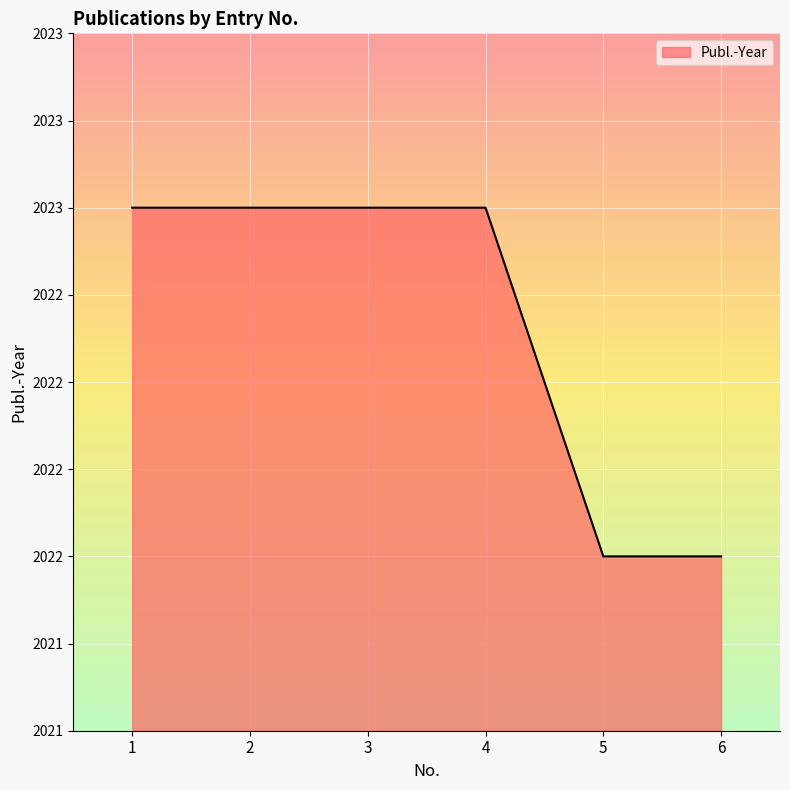

List the labels in order of value, largest first.

1, 2, 3, 4, 5, 6